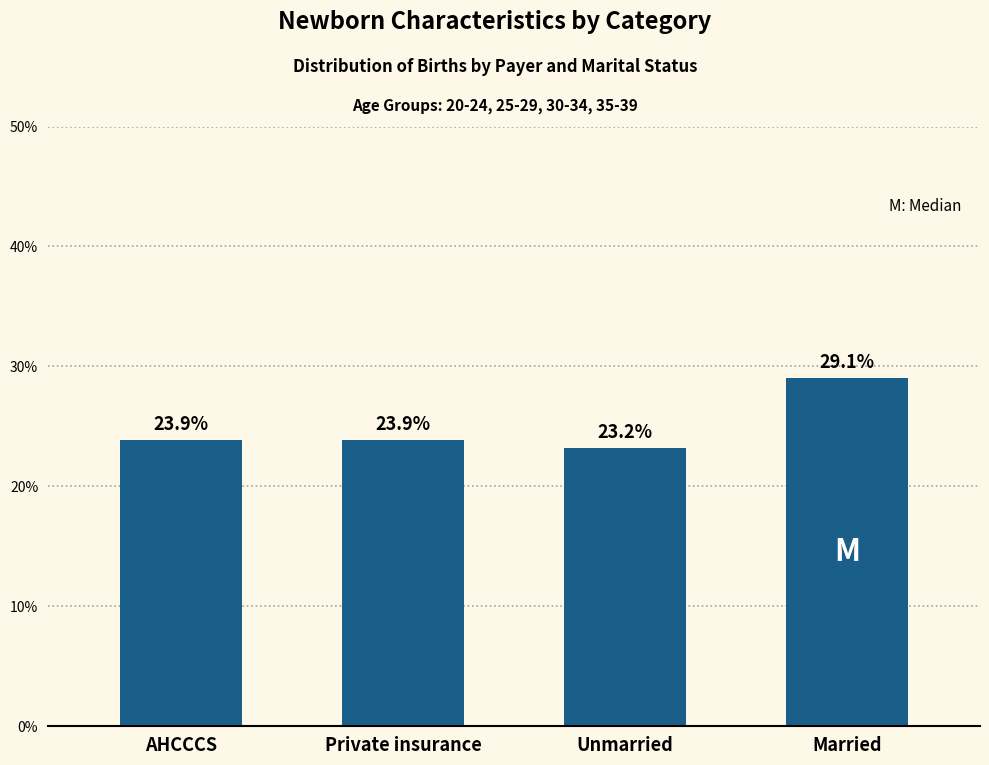

What is the label of the 4th bar from the left?

Married